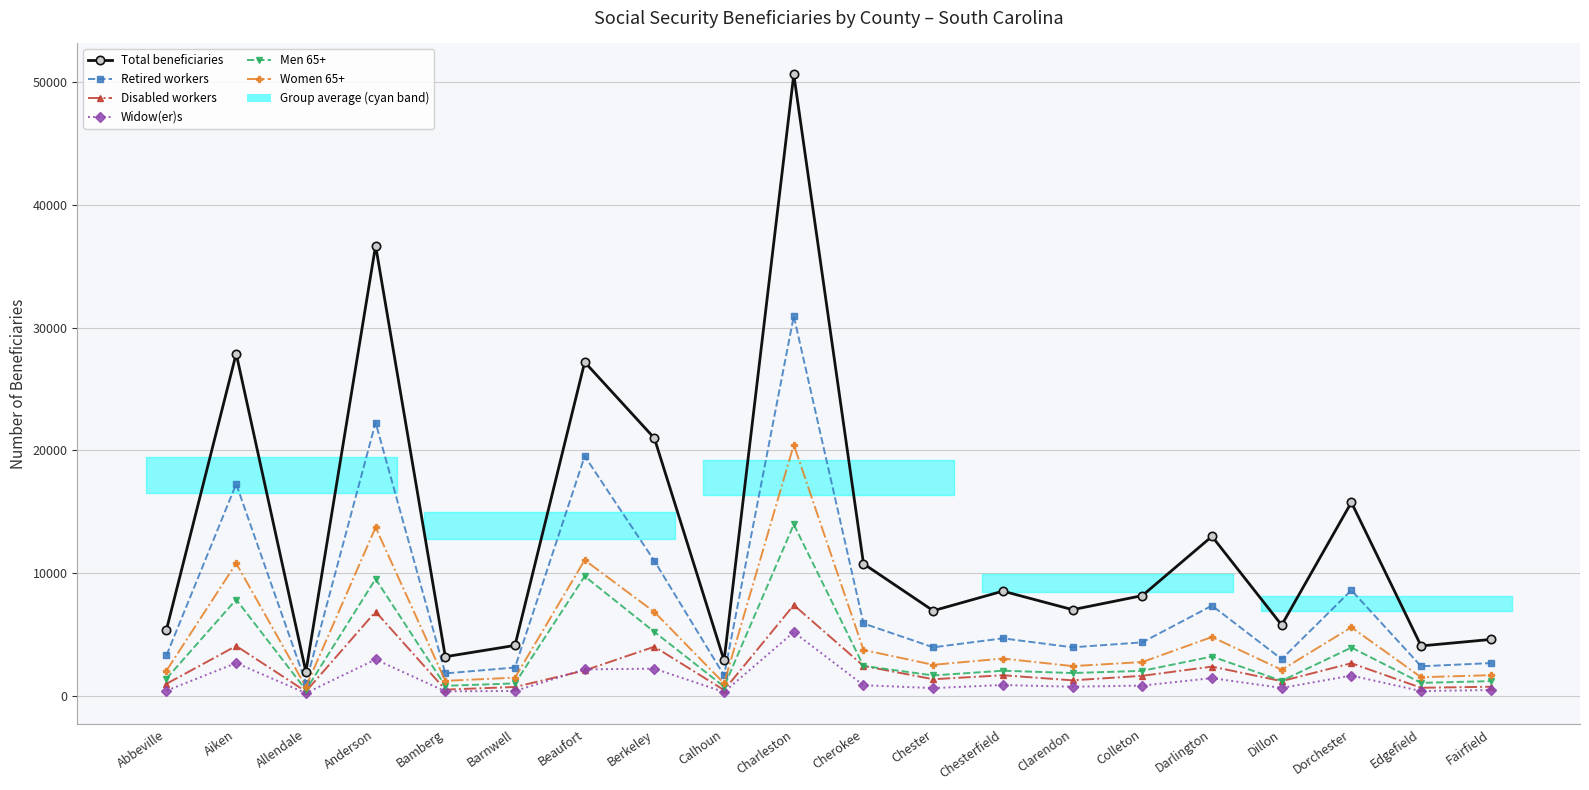

What is the difference between the maximum and minimum values in the Women 65+ series?

19725